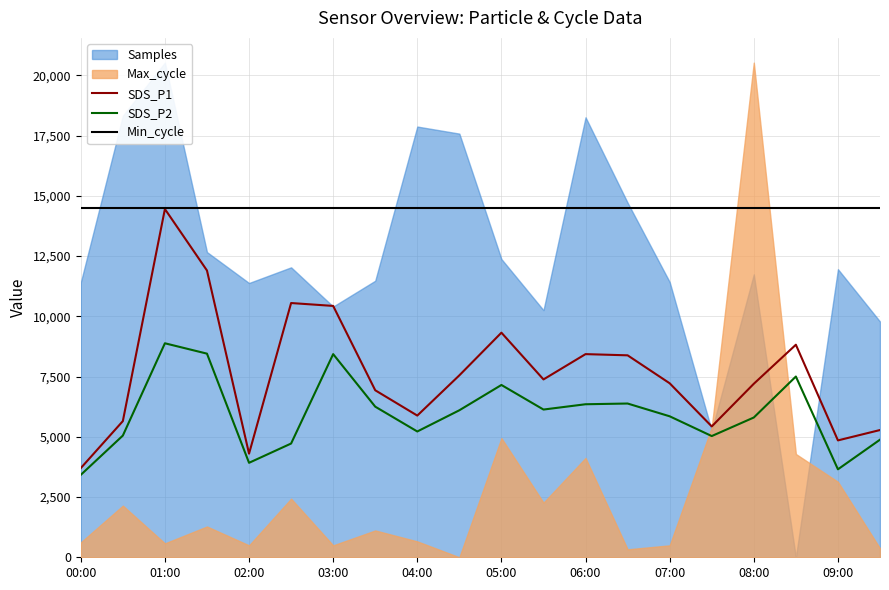

At which label is Min_cycle closest to 14500?

00:00